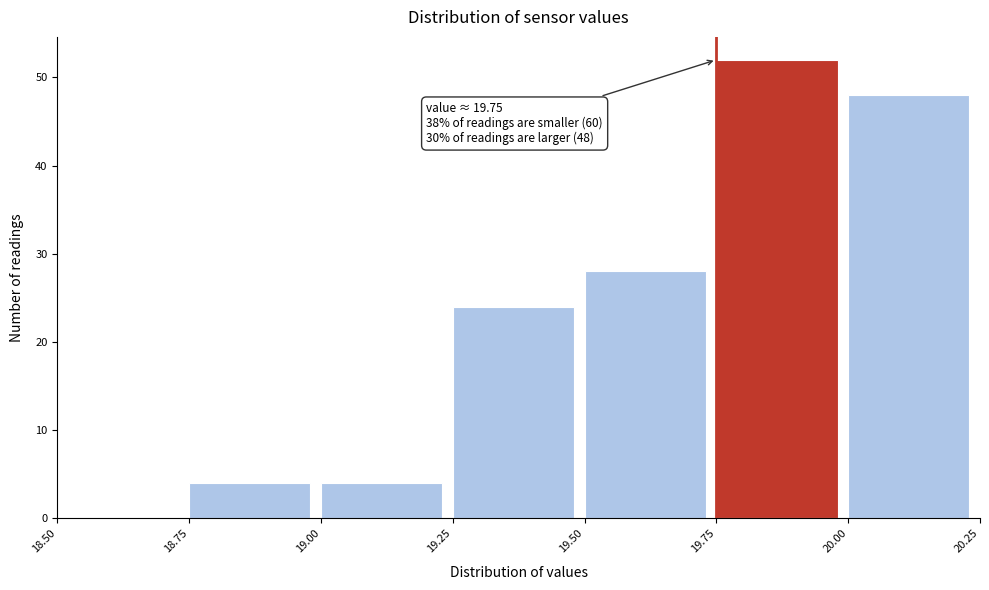

Which range on the x-axis has the tallest bar?

19.75 to 20.00